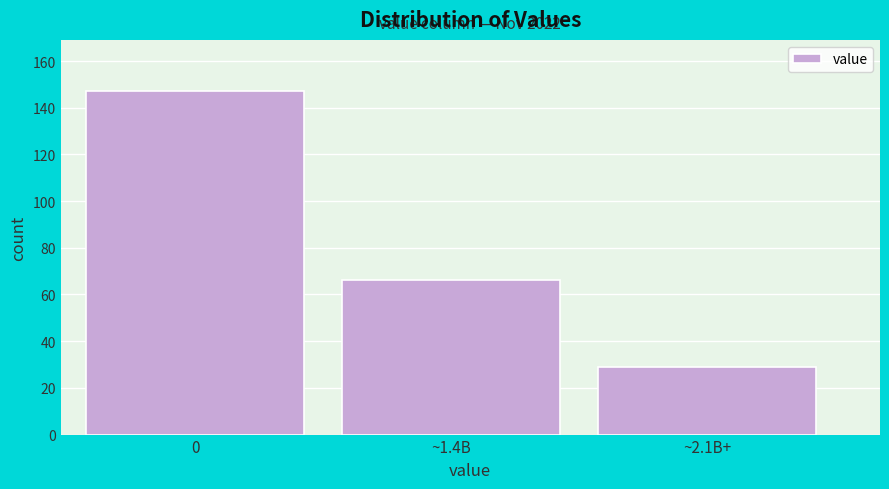

Reading left to right, extract all data points from this chart.

0=147	~1.4B=66	~2.1B+=29